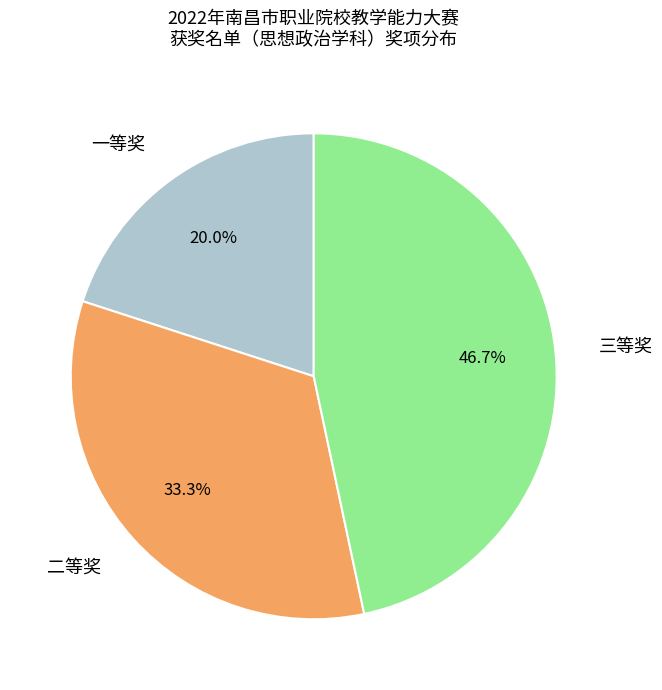

What is the total percentage of 三等奖 and 一等奖?

66.7%